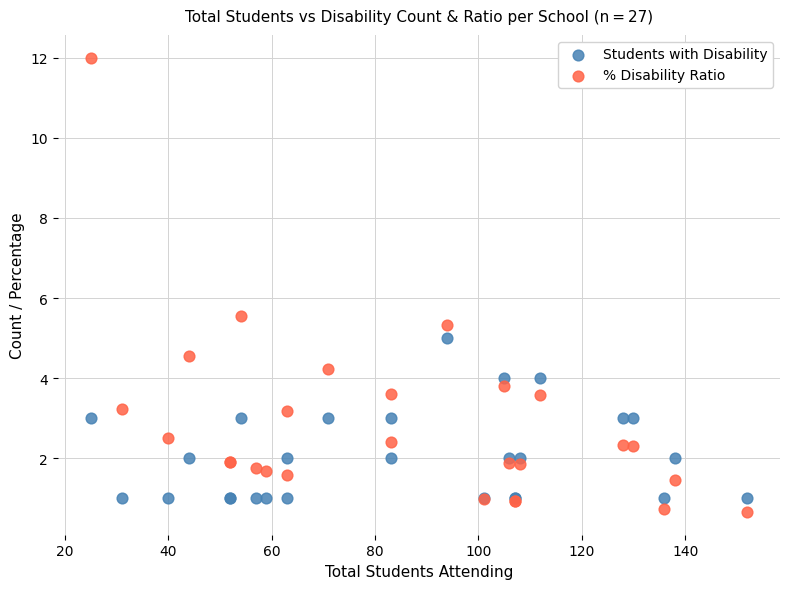

What are all the series names shown in the legend?

Students with Disability, % Disability Ratio